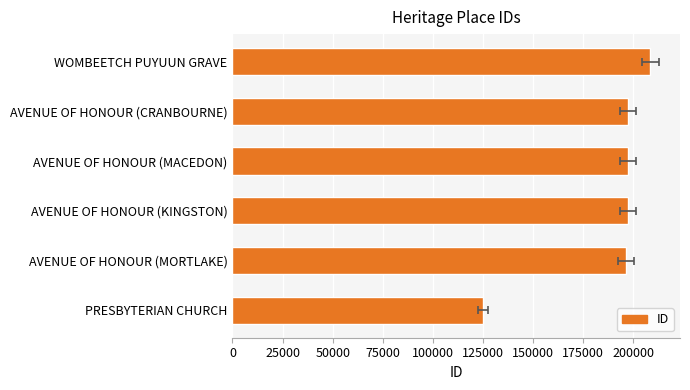

What is the difference between the values at AVENUE OF HONOUR (CRANBOURNE) and PRESBYTERIAN CHURCH?

72612